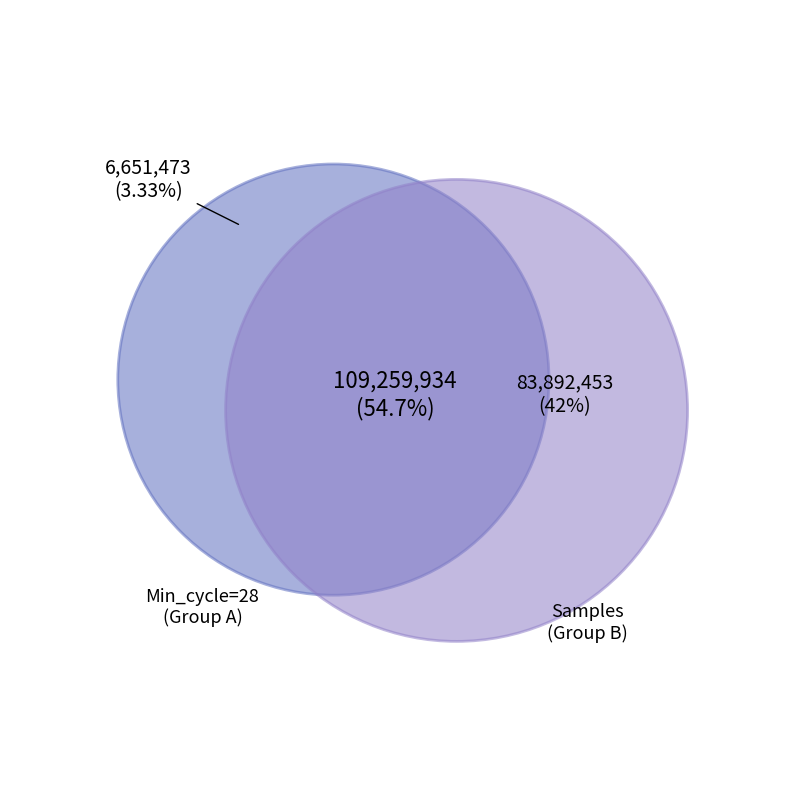

The 18 slice represents 1% of the pie. True or false?

False